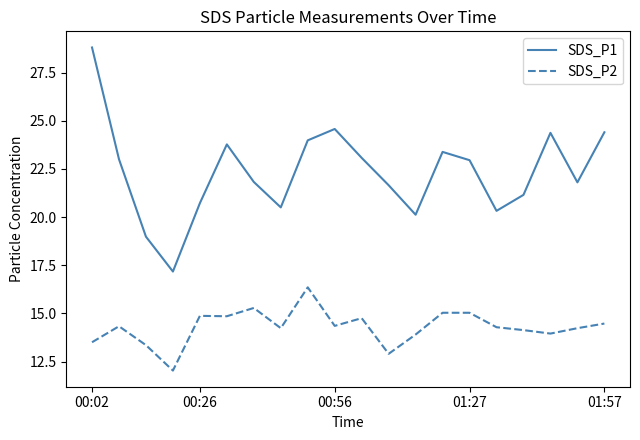

True or false: SDS_P1 and SDS_P2 intersect in this chart.

False